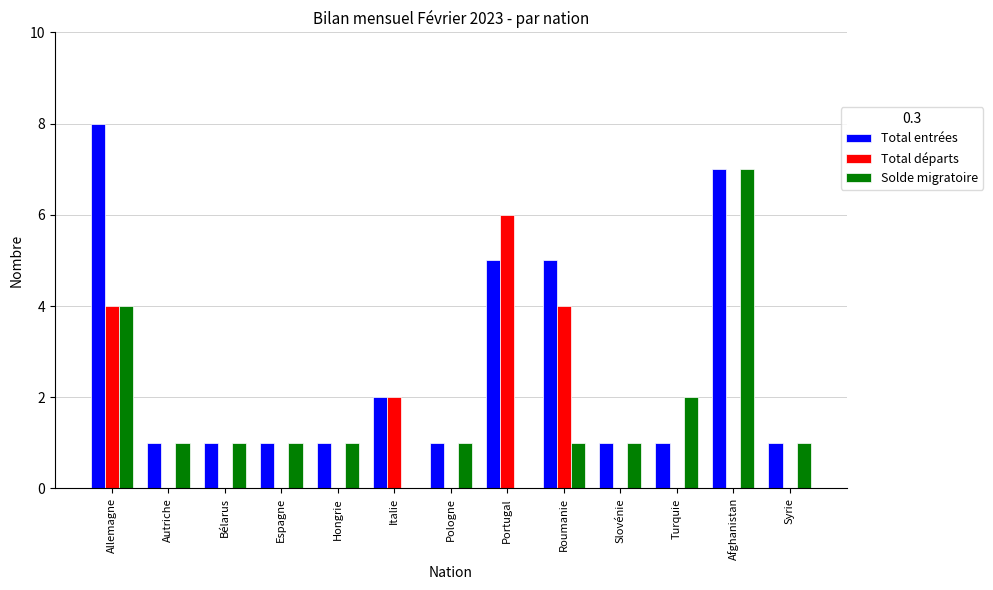

At which category is the sum across all series the highest?

Allemagne